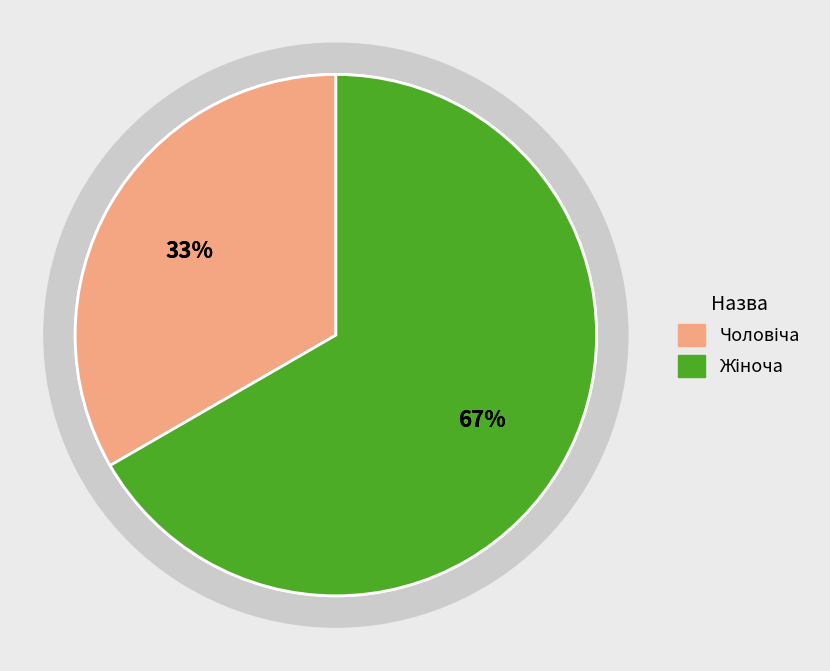

What portion of the pie excludes Чоловіча?

66.7%